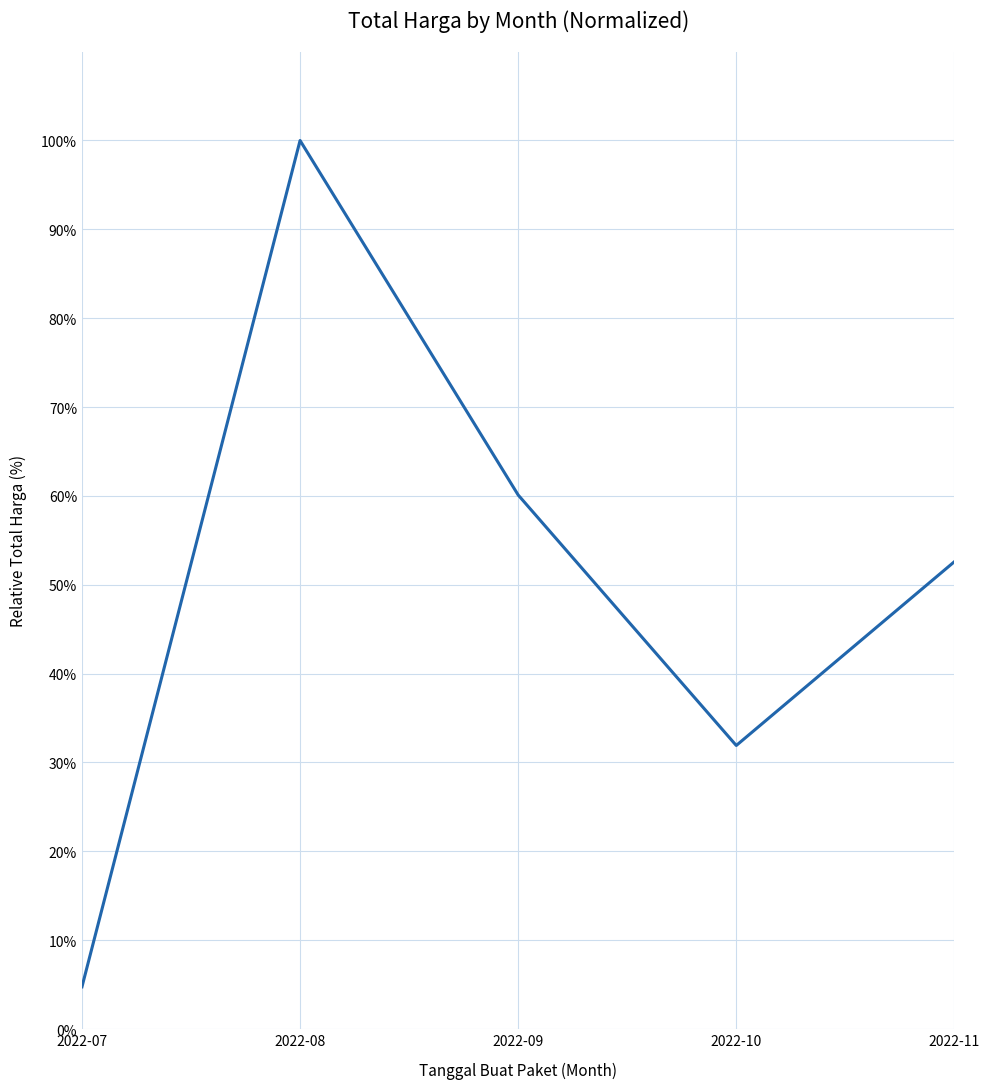

Rank the categories by value from lowest to highest.

2022-07, 2022-10, 2022-11, 2022-09, 2022-08